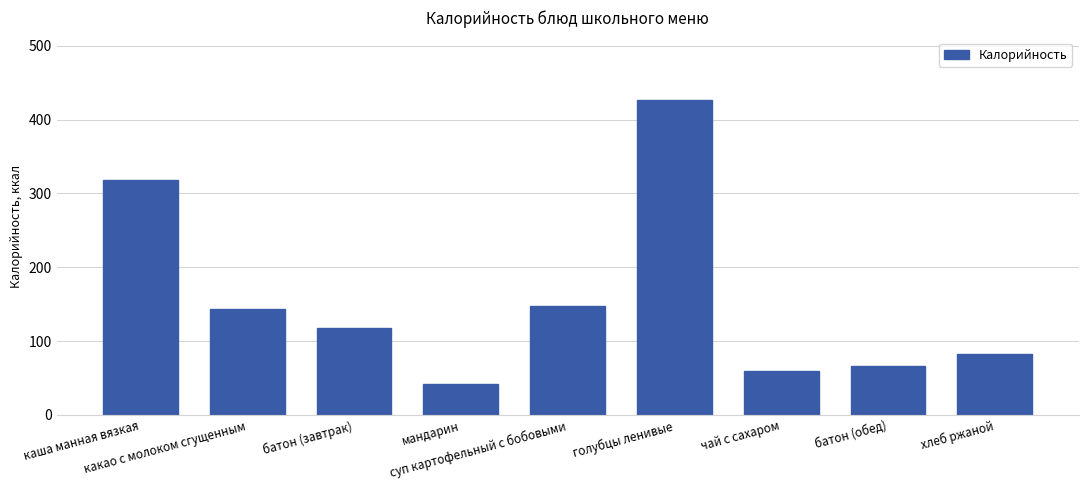

What is the label of the 7th bar from the right?

батон (завтрак)